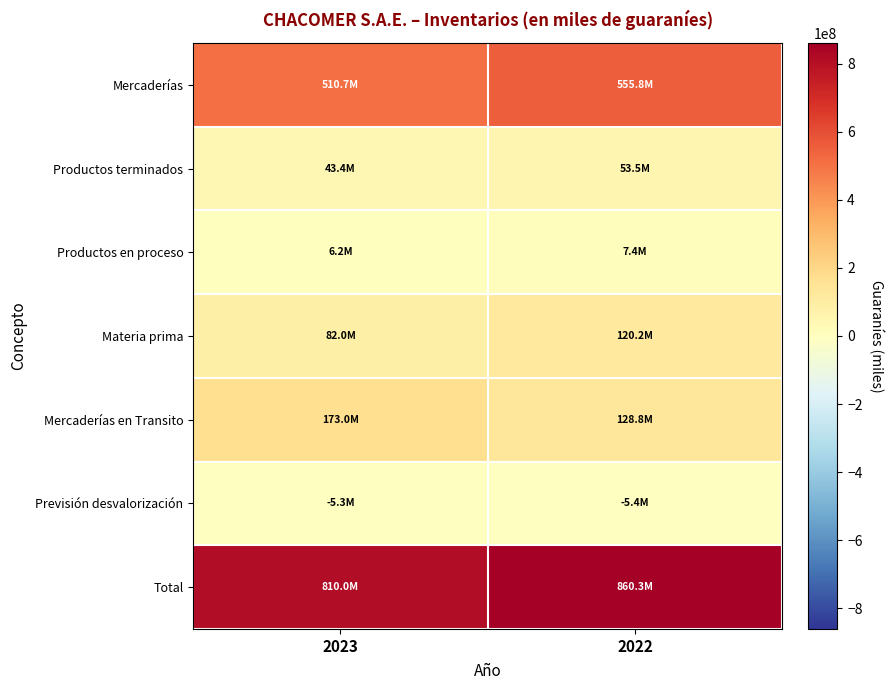

What is the total value across all series at 2023?

1620052460.6